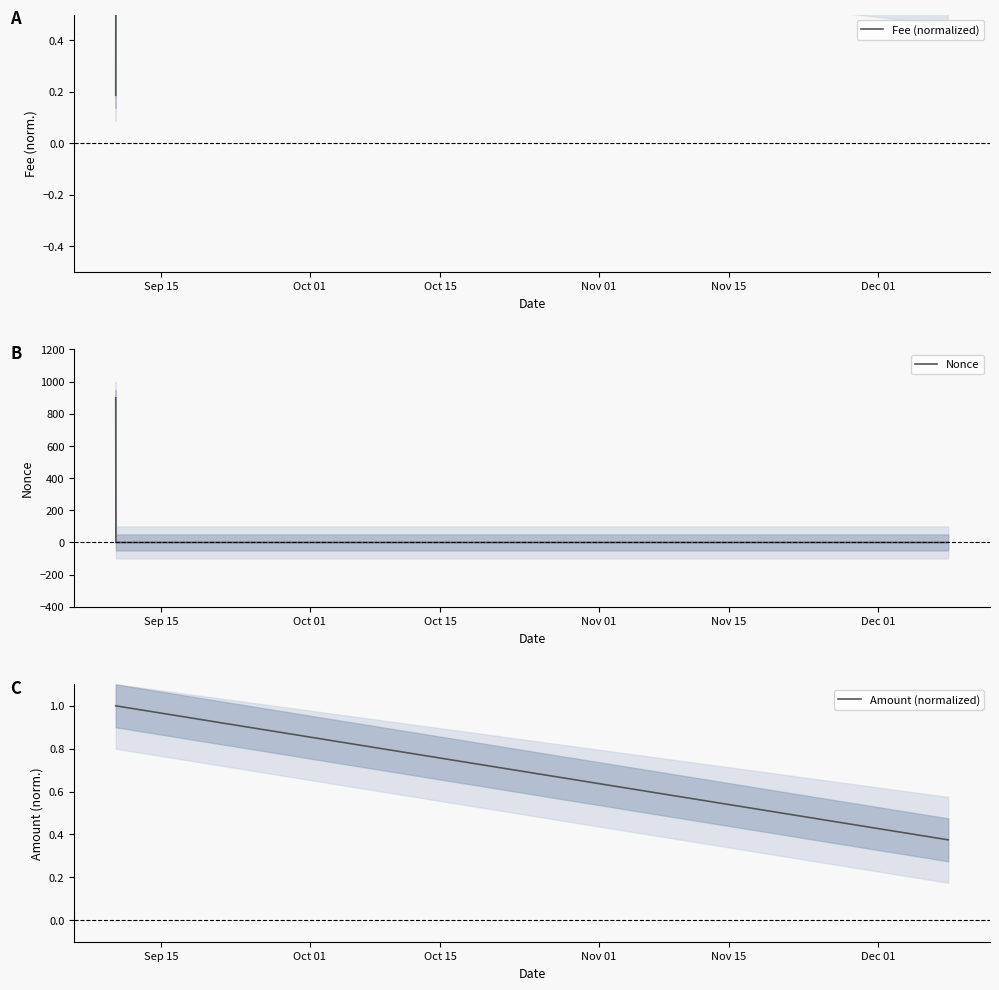

What is the maximum value for Nonce?

899